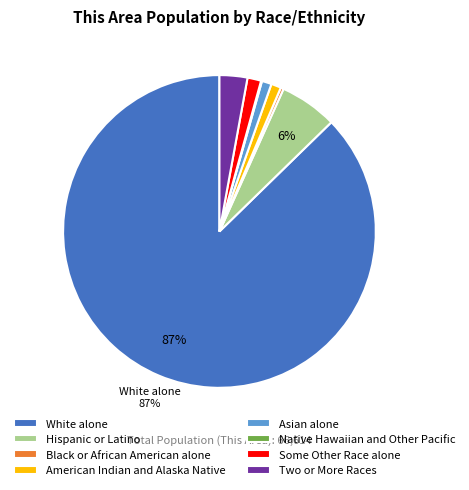

To the nearest percent, what is the average slice percentage?

12%